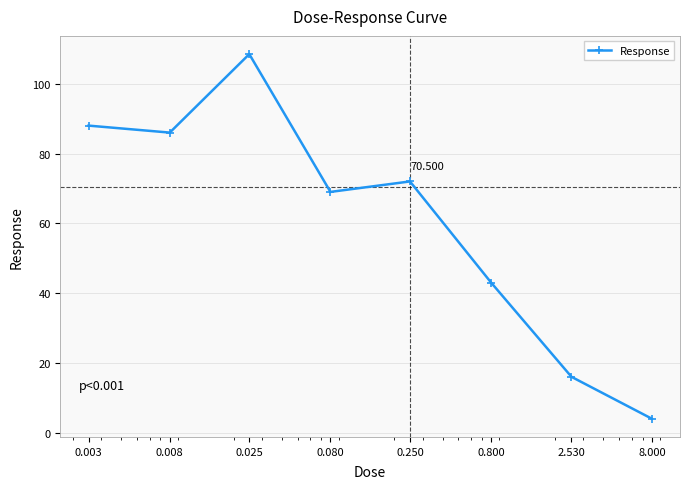

True or false: the data has more than 0 interior local peaks.

True